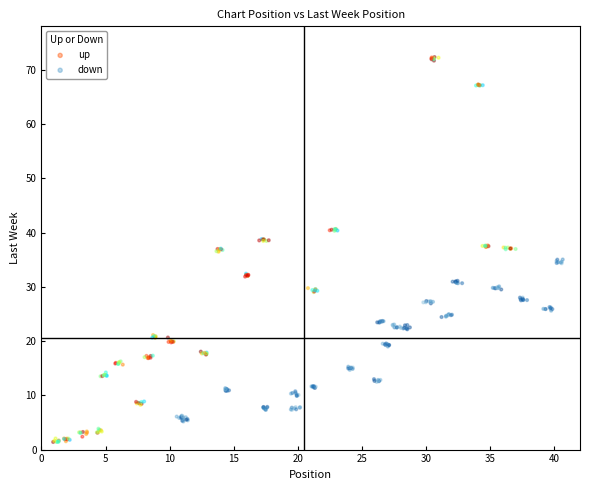

Which series reaches the maximum Y coordinate?

up